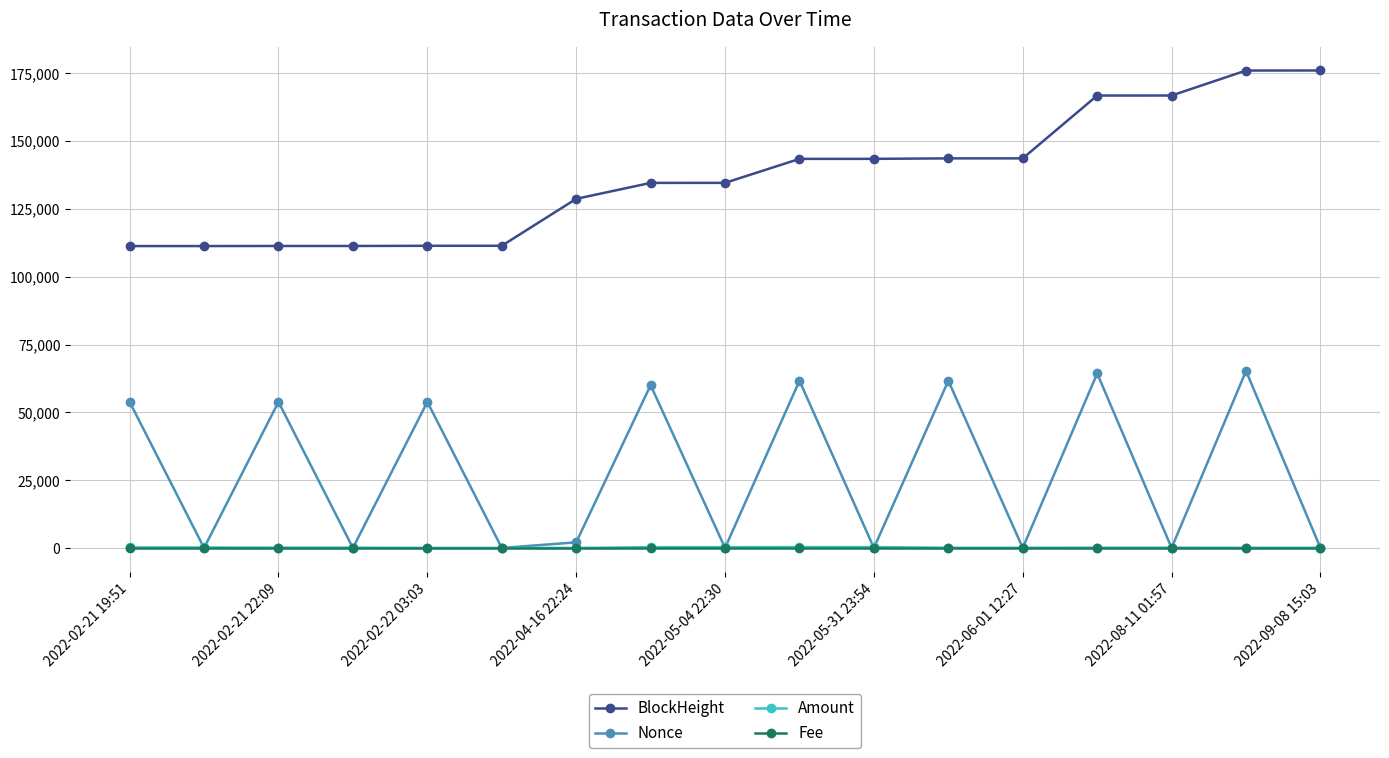

How many values in the Amount series are below 100?

7